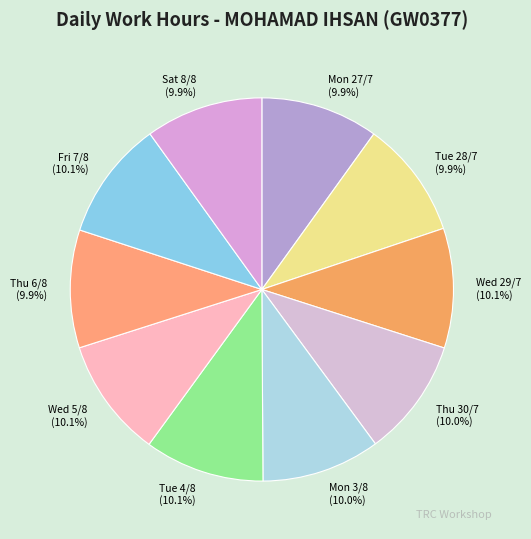

How many segments does this pie chart have?

10